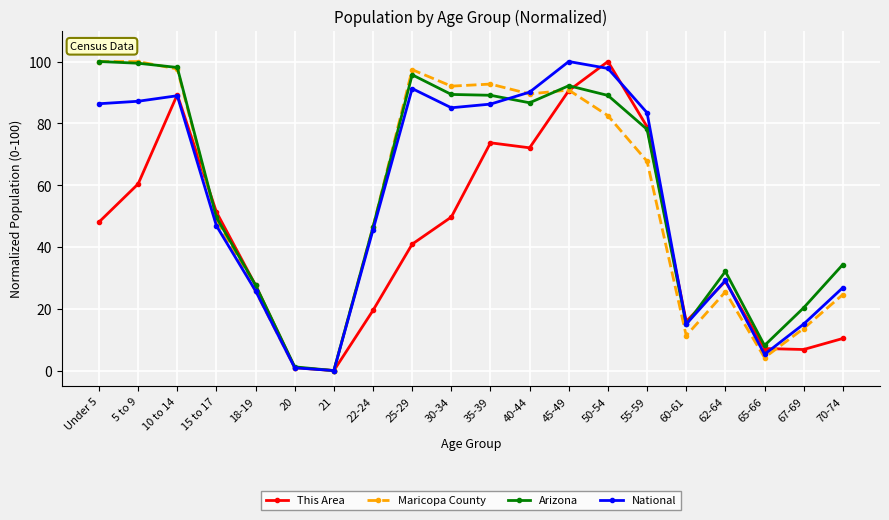

What is the label of the 9th point from the right?

40-44